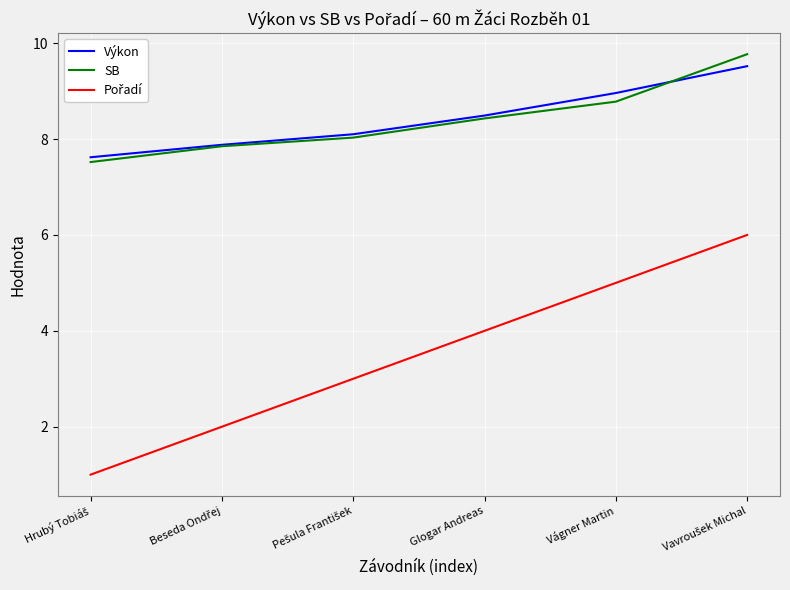

The value of Výkon at Vágner Martin is 12.3. True or false?

False